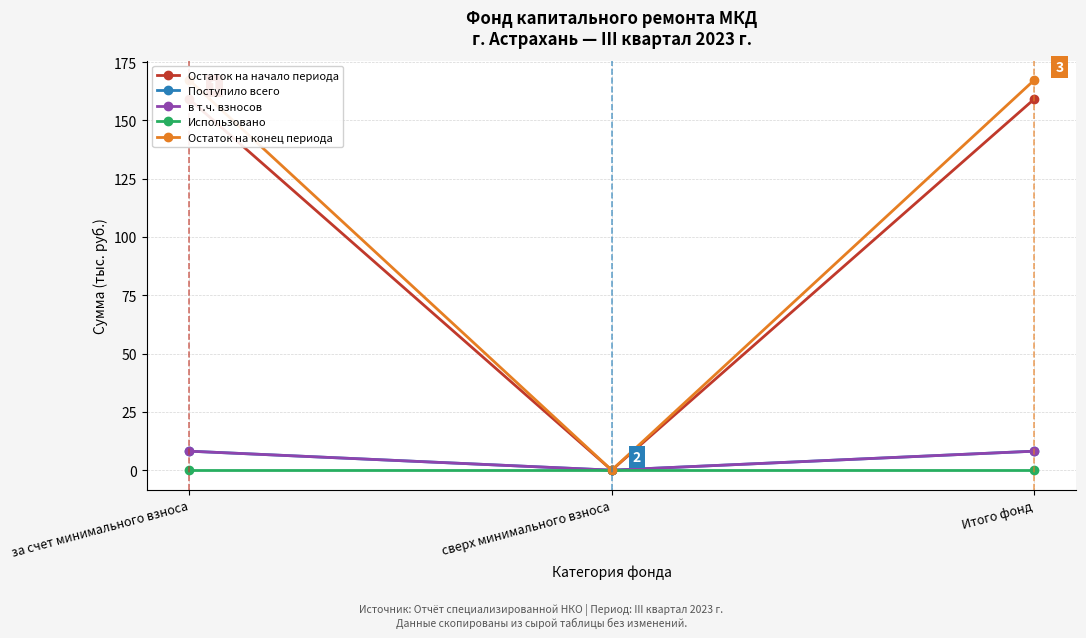

Where is Использовано nearest to the value 0?

за счет минимального взноса